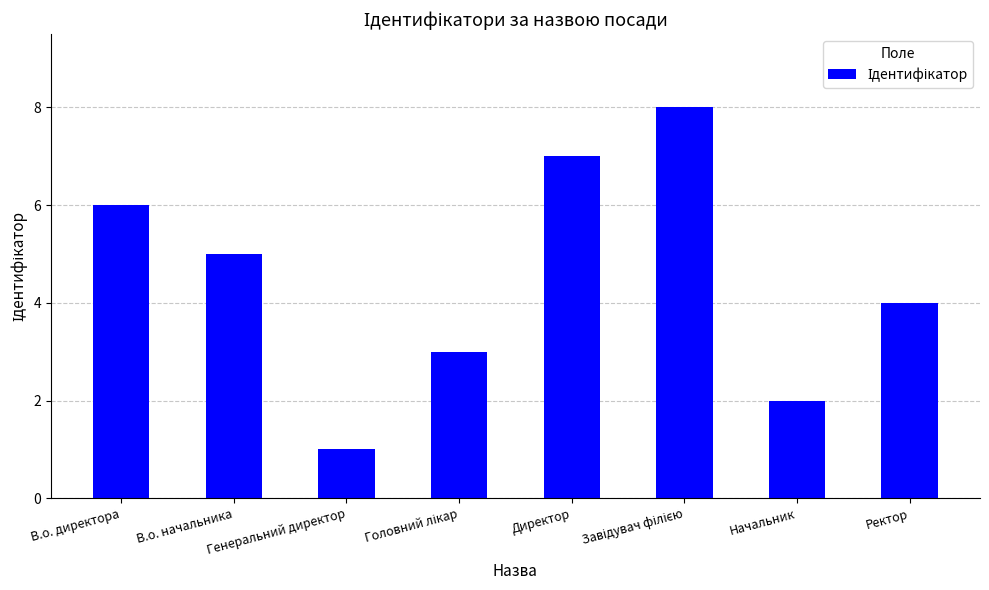

What is the greatest value displayed?

8